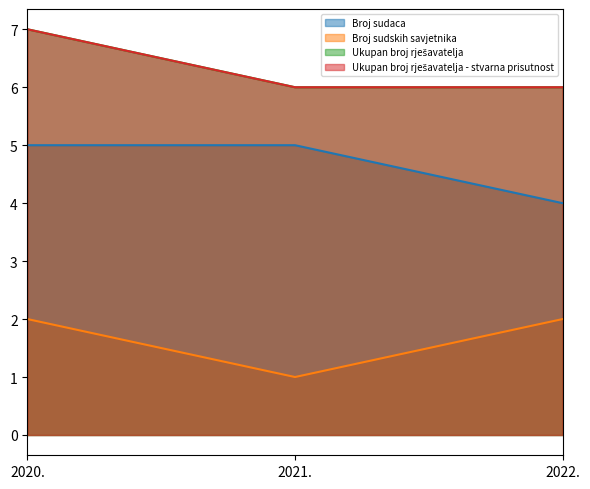

What is the difference between the Broj sudskih savjetnika values at 2022. and 2021.?

1